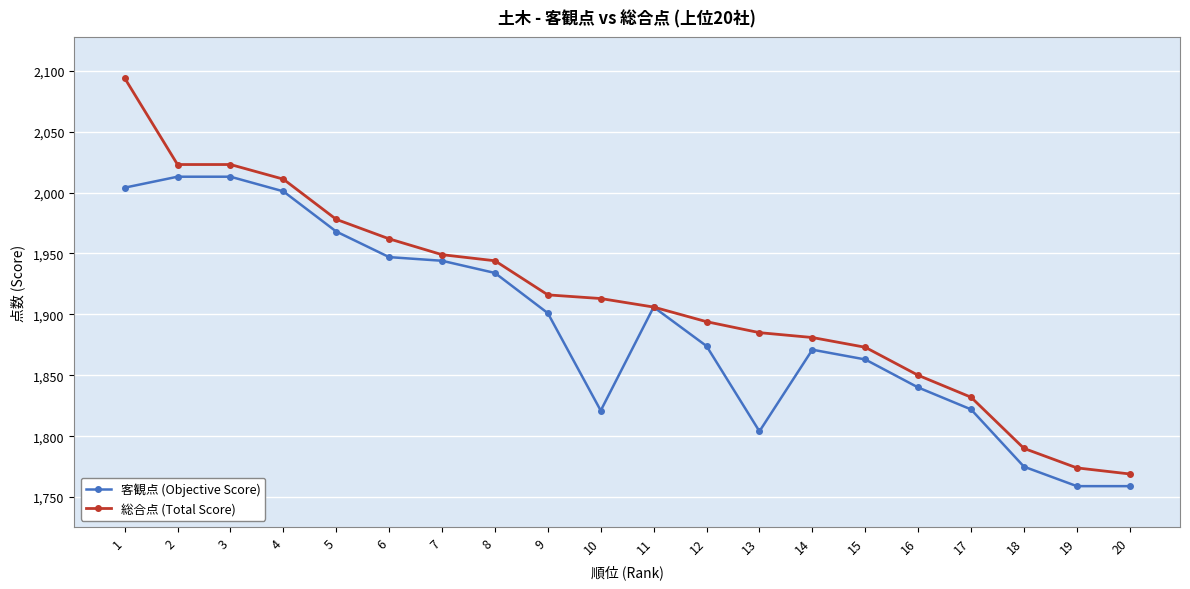

List the series in order of their overall mean, highest first.

総合点 (Total Score), 客観点 (Objective Score)